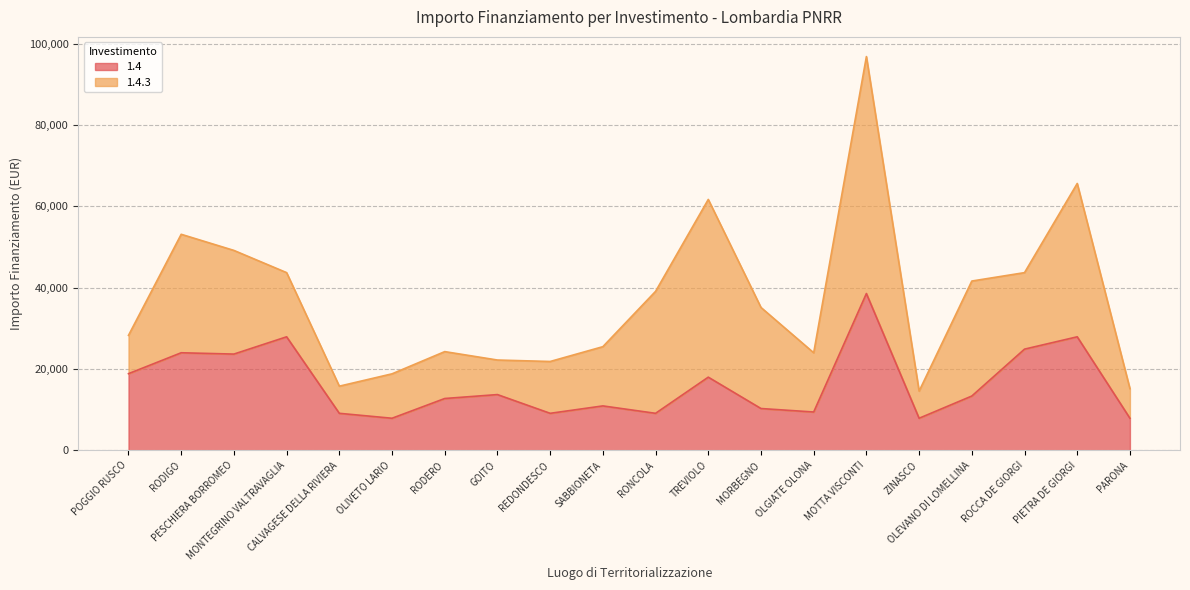

What is the change in value from REDONDESCO to TREVIOLO?

+8892